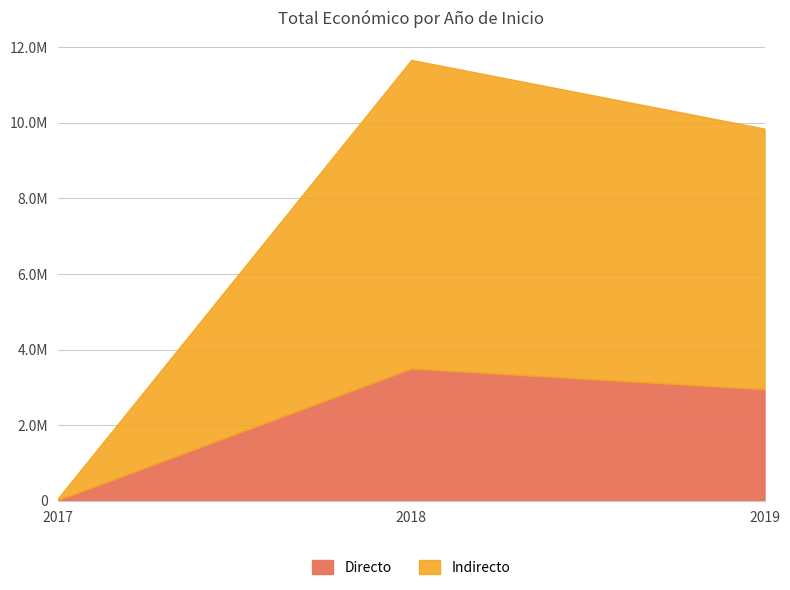

Does the chart display data point markers on the line(s)?

No